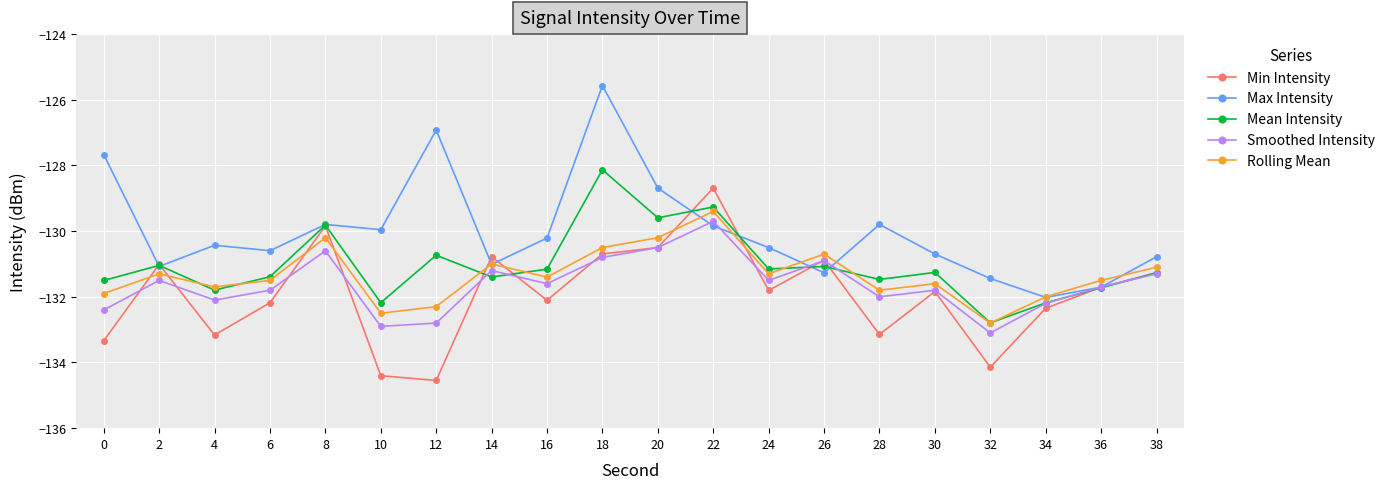

Is it true that Max Intensity equals -203.0 at 34?

False